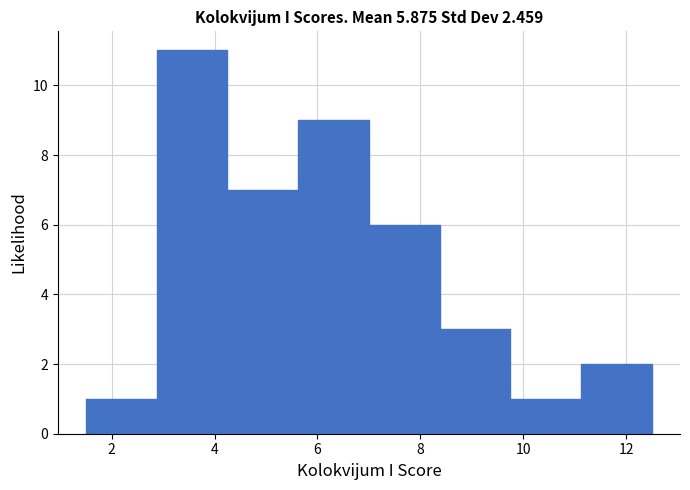

Reading left to right, list every bar in this chart as the range it spans on the x-axis followed by its height. Neither the bar edges nor the heights are printed on the chart, so give them approximately, as read against the axes.

1.6 to 2.8: 1
2.8 to 4.2: 11
4.2 to 5.6: 7
5.6 to 7.0: 9
7.0 to 8.4: 6
8.4 to 9.8: 3
9.8 to 11.2: 1
11.2 to 12.6: 2